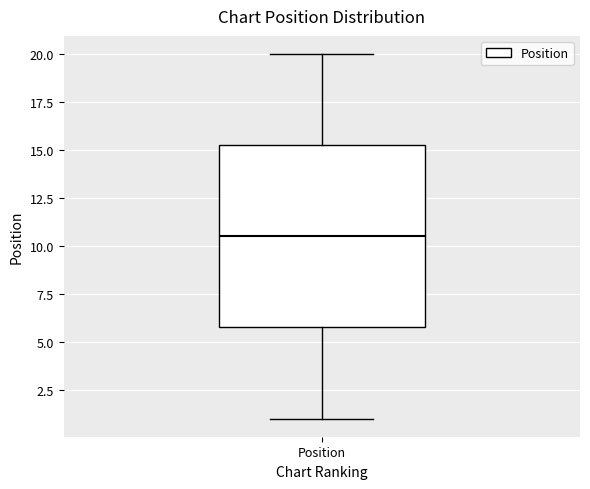

Read this box plot against the y-axis: the position of the median line, the range covered by the box, and the ends of both whiskers. The values are not printed on the chart, so give them approximately, as read against the axis.

median 10.5, box 6.0 to 15.5, whiskers 1.0 to 20.0